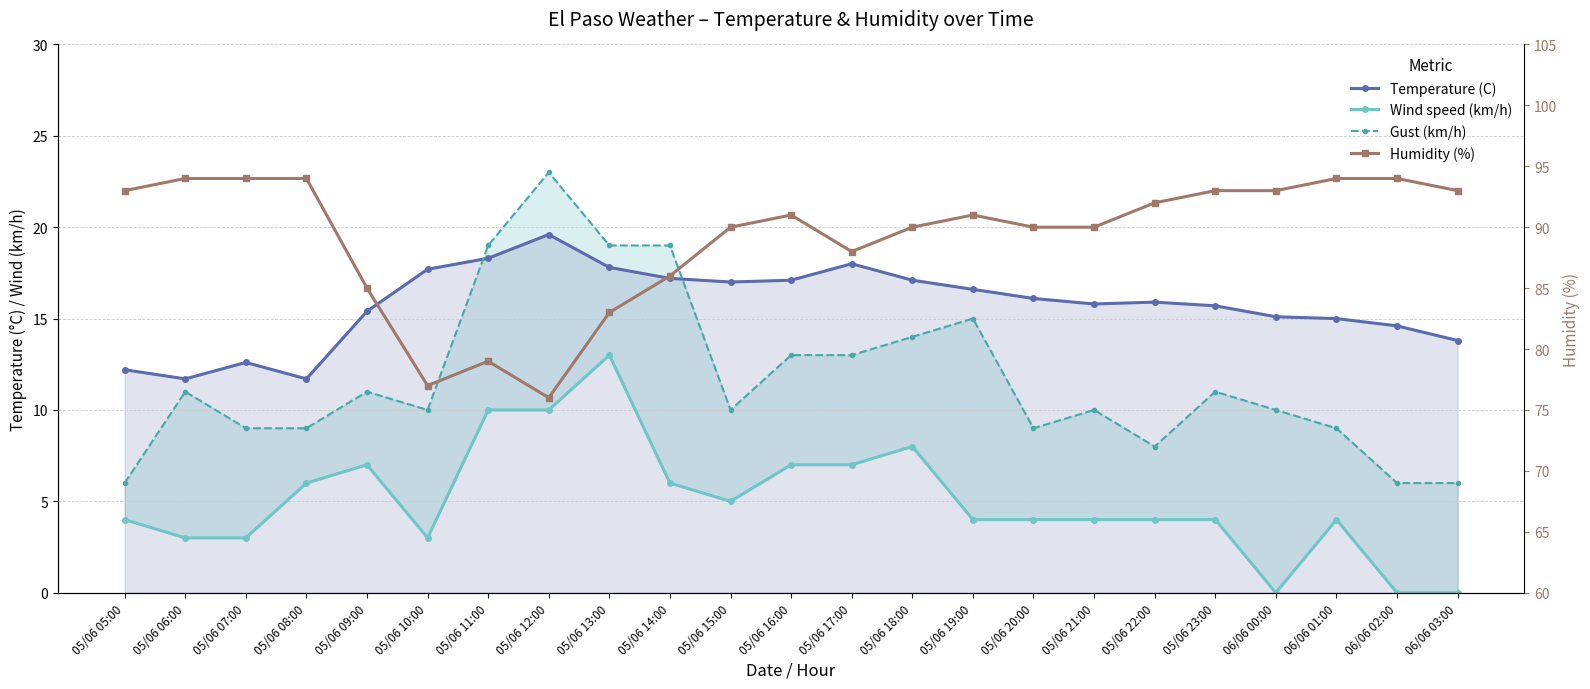

How many data points in Gust (km/h) are less than 10?

8